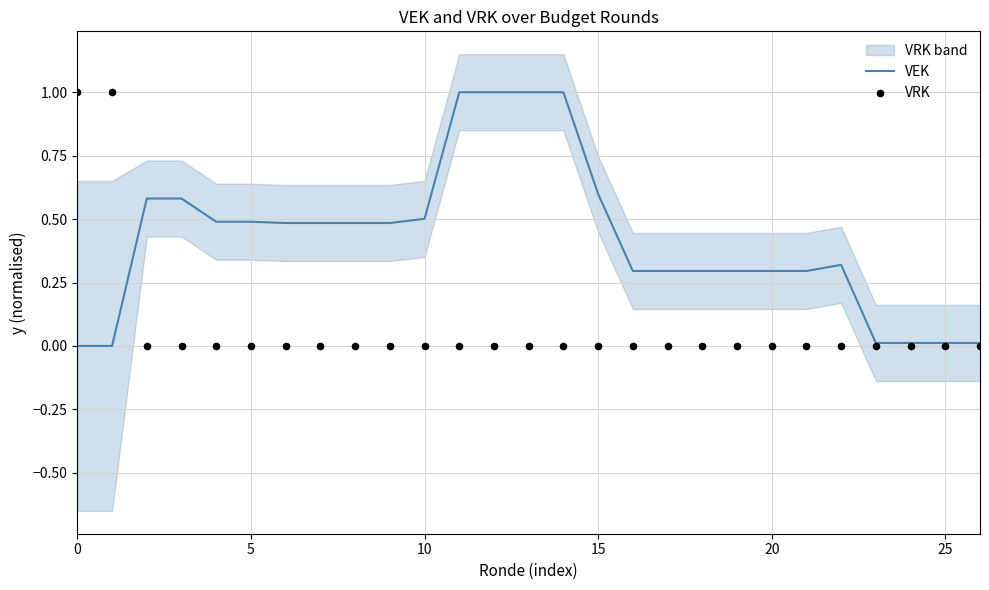

What are all the series names shown in the legend?

VEK, VRK